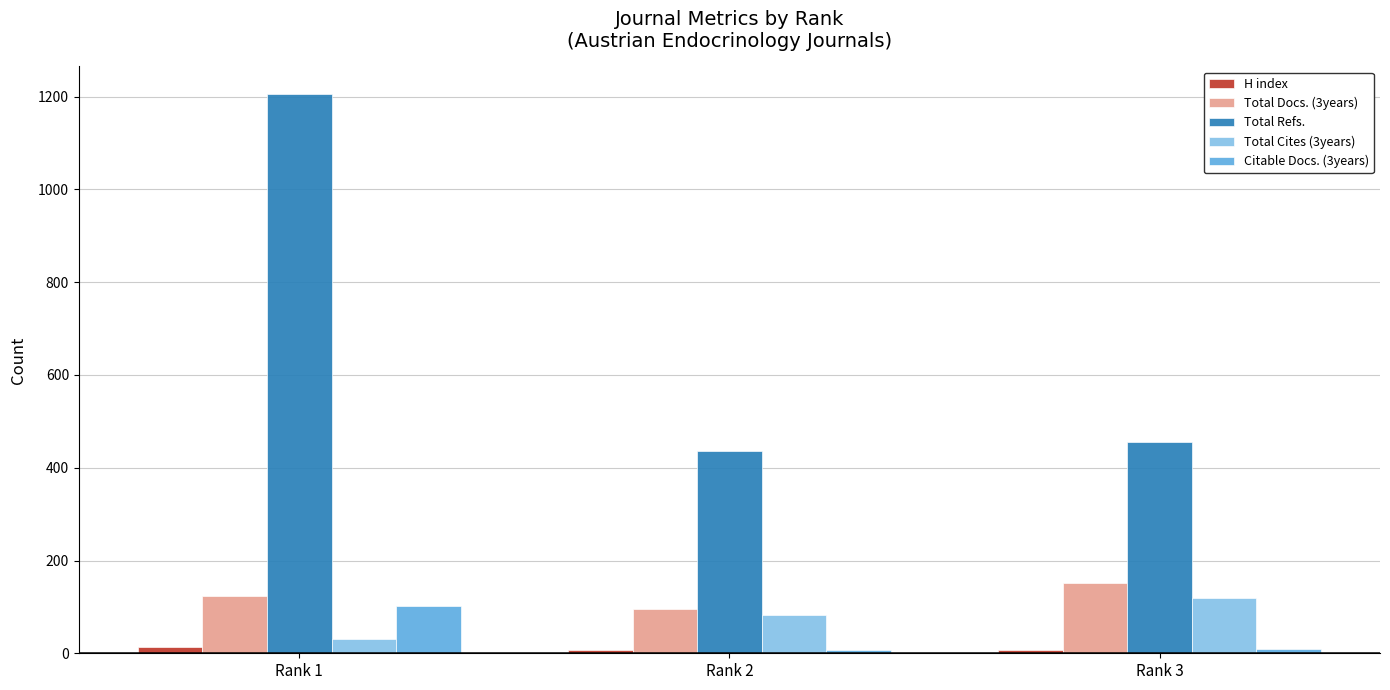

Which series changed the most between Rank 1 and Rank 3?

Total Refs.